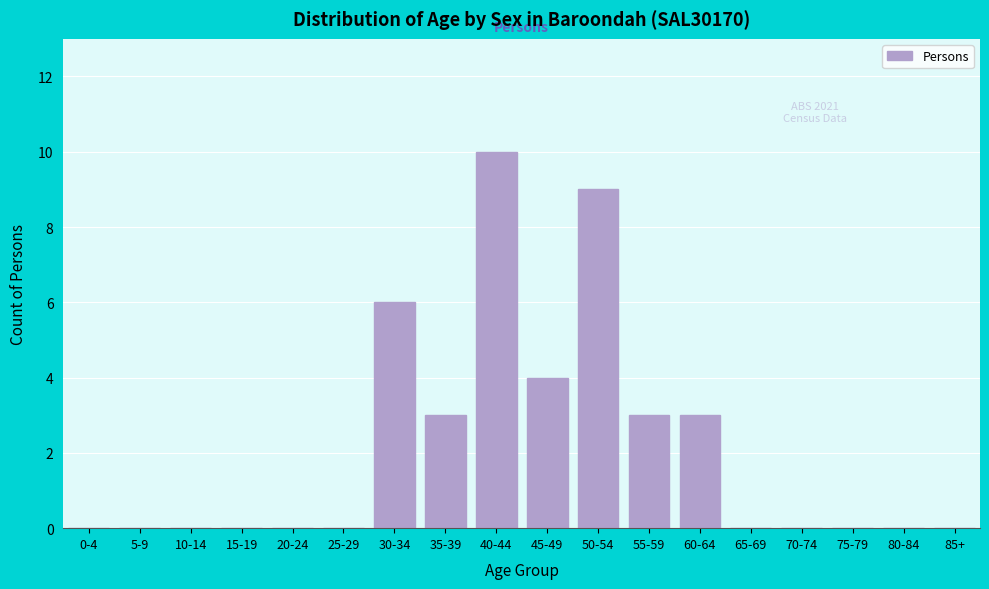

Reading left to right, what are all the values shown in this chart?

0-4=0	5-9=0	10-14=0	15-19=0	20-24=0	25-29=0	30-34=6	35-39=3	40-44=10	45-49=4	50-54=9	55-59=3	60-64=3	65-69=0	70-74=0	75-79=0	80-84=0	85+=0